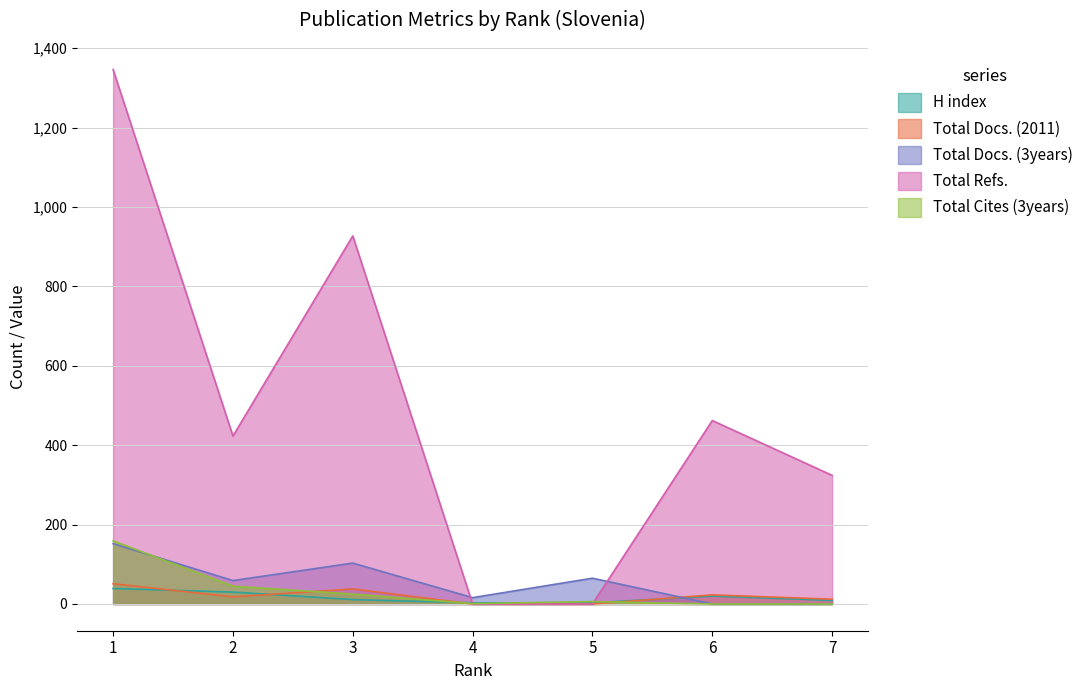

How many positive values does the Total Docs. (3years) series have?

5